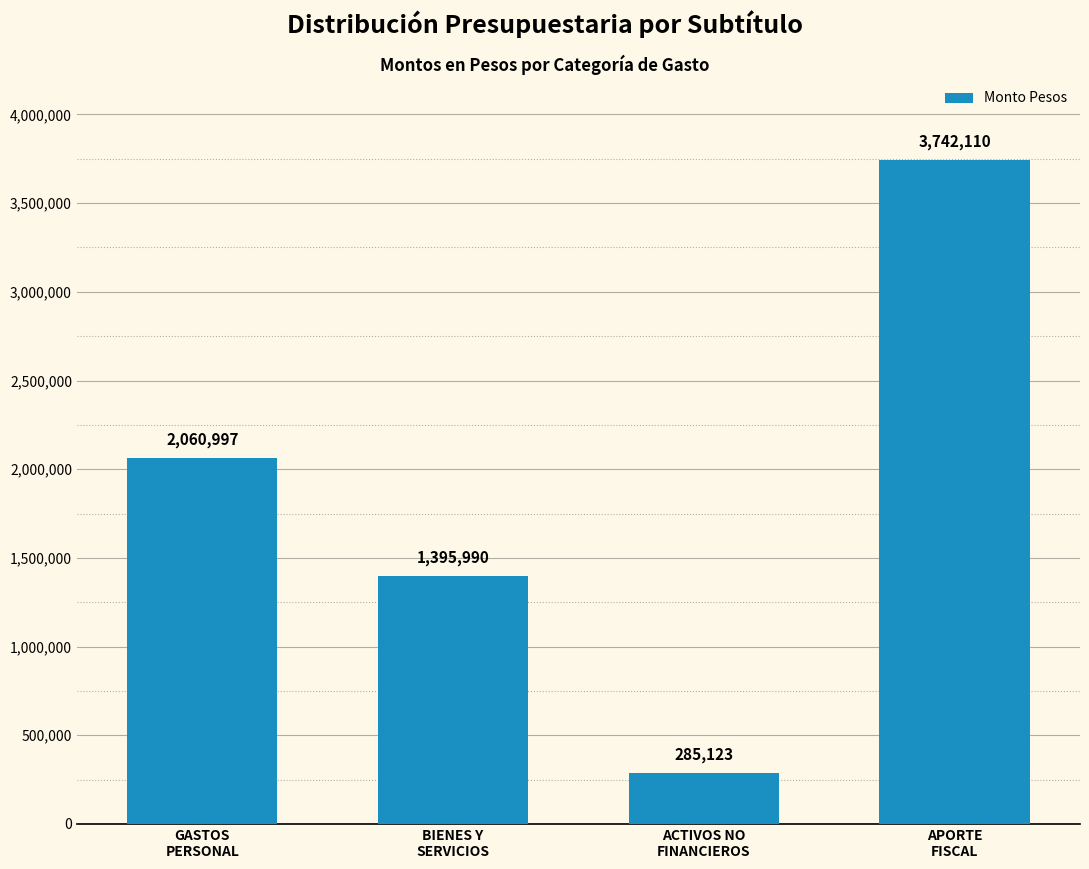

List the labels in order of value, largest first.

APORTE
FISCAL, GASTOS
PERSONAL, BIENES Y
SERVICIOS, ACTIVOS NO
FINANCIEROS